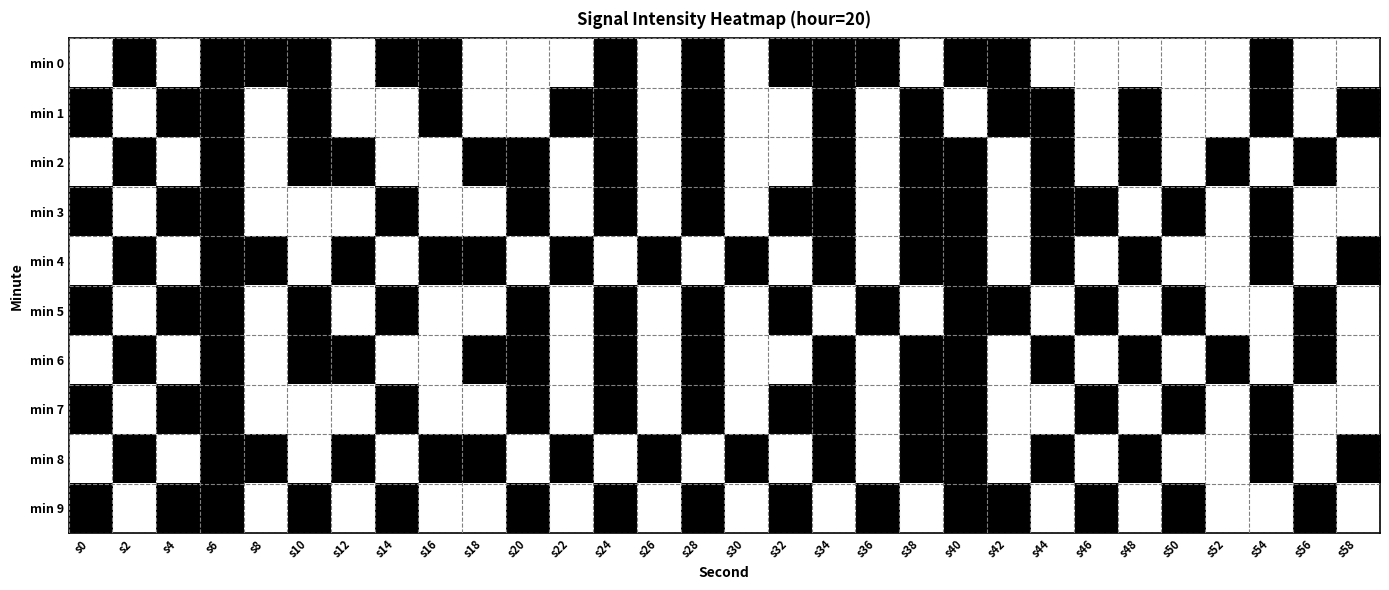

Between s20 and s22, which is larger?

s20